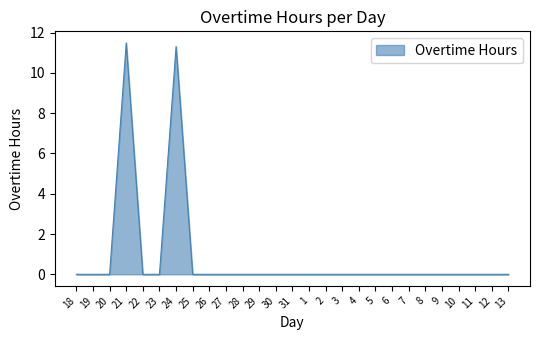

True or false: the data shows 5.5 at 28.

False